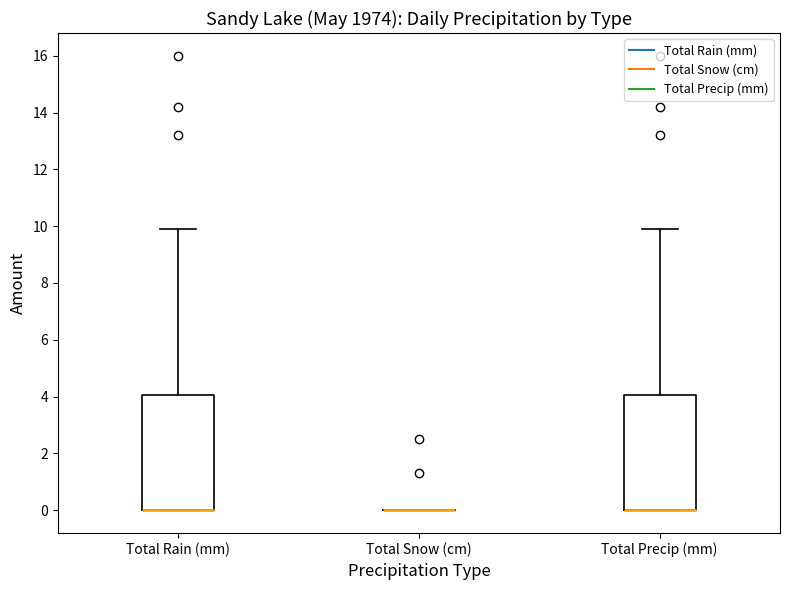

Reading left to right, read every box against the y-axis: the position of its median line, the range the box covers, and the ends of its whiskers. The values are not printed on the chart, so give them approximately, as read against the axis.

Total Rain (mm): median 0 (drawn on the box's lower edge), box 0 to 4, whiskers 0 to 10
Total Snow (cm): box collapsed to a line at 0, whiskers 0 to 0
Total Precip (mm): median 0 (drawn on the box's lower edge), box 0 to 4, whiskers 0 to 10